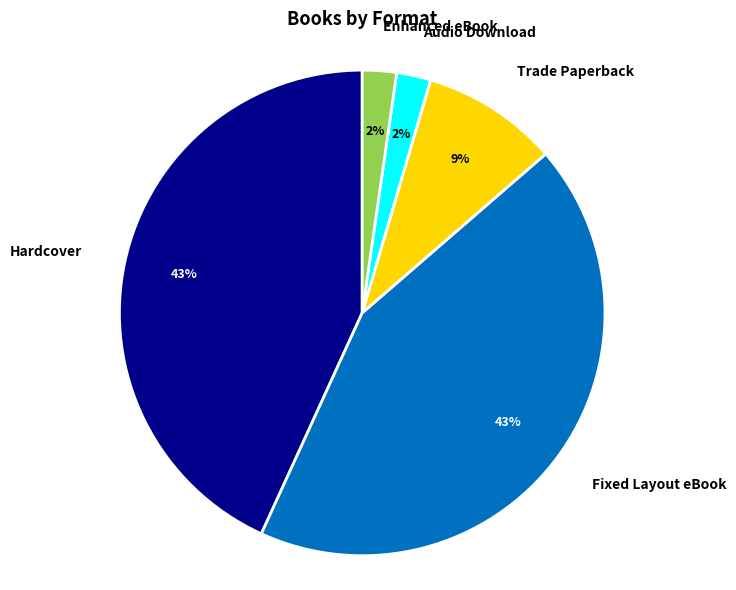

Is Audio Download the majority of the pie?

No